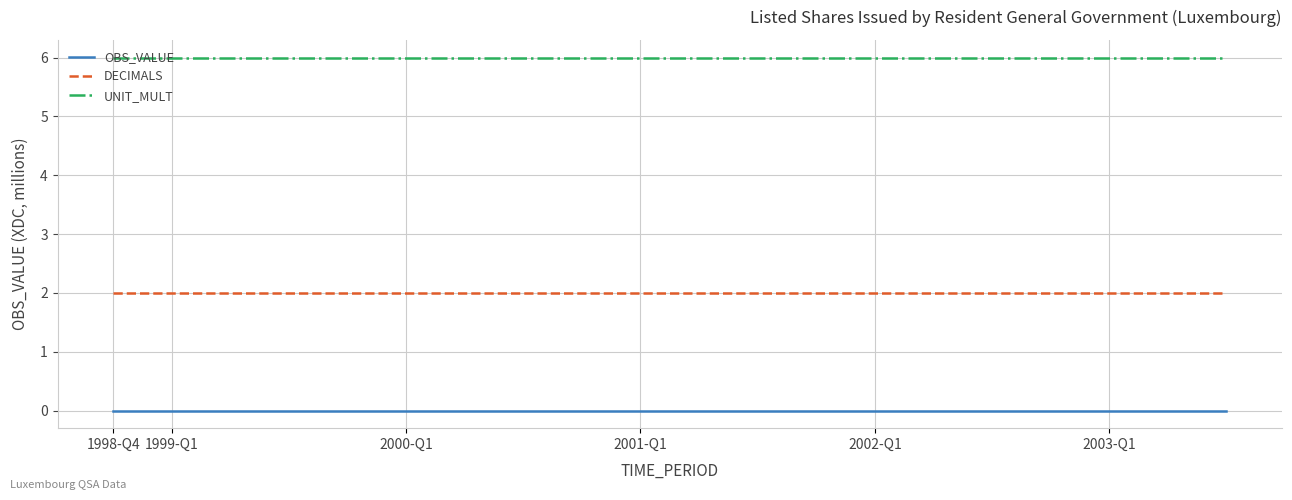

Is this an area chart (filled region under the line)?

No